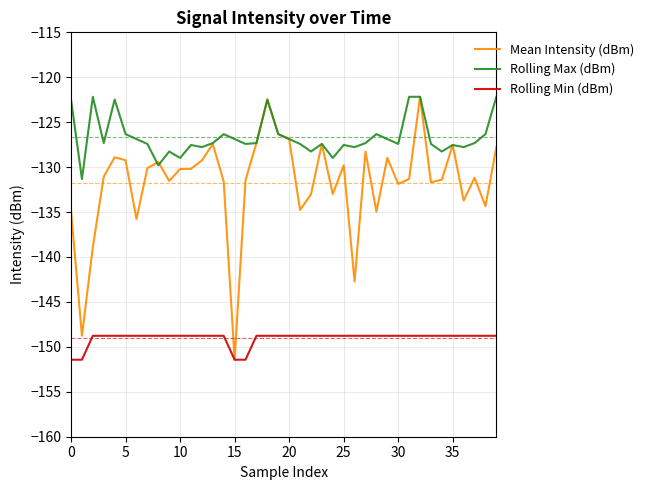

Which series has the largest total across all categories?

Rolling Max (dBm)